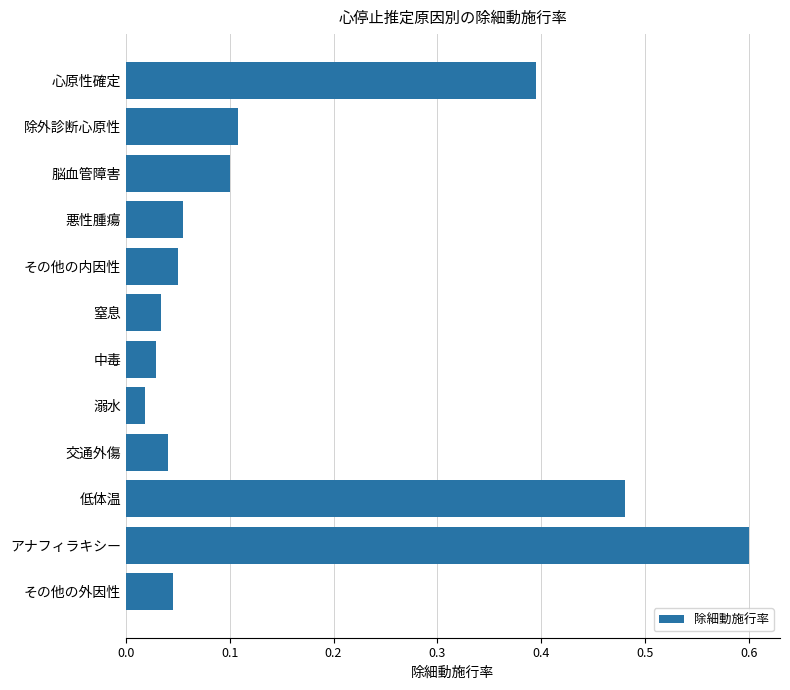

The value at その他の内因性 is 0.1. True or false?

True